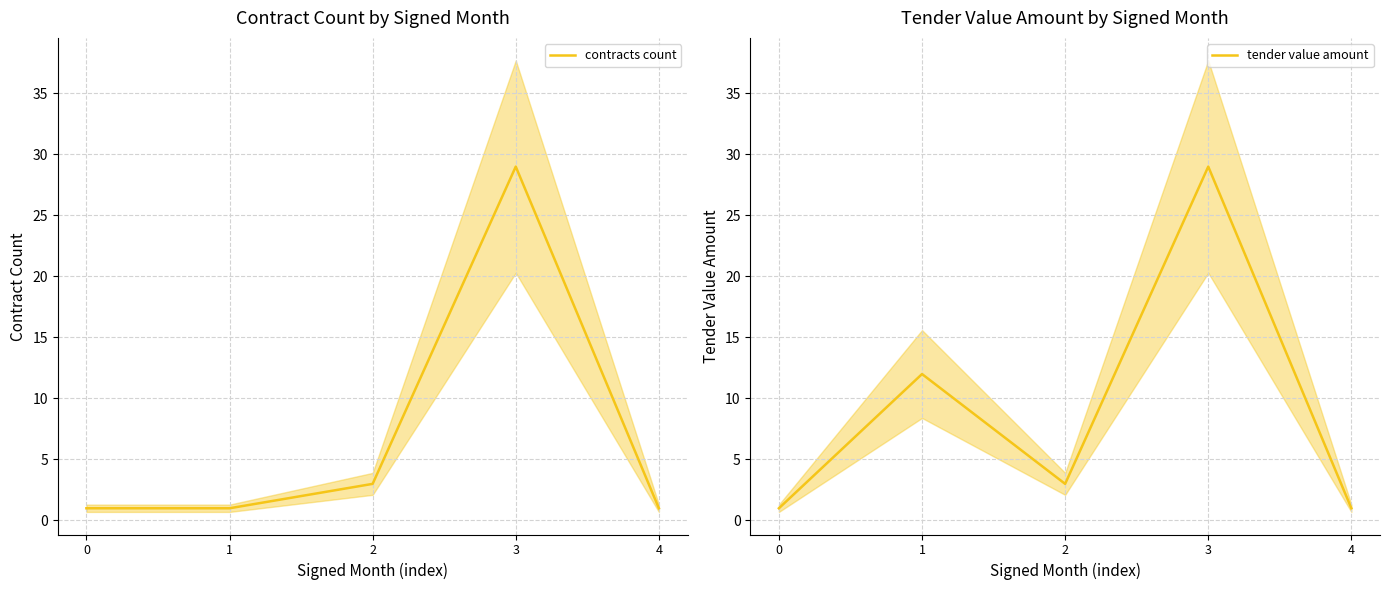

What is the difference between the maximum and minimum values in the contracts count series?

28